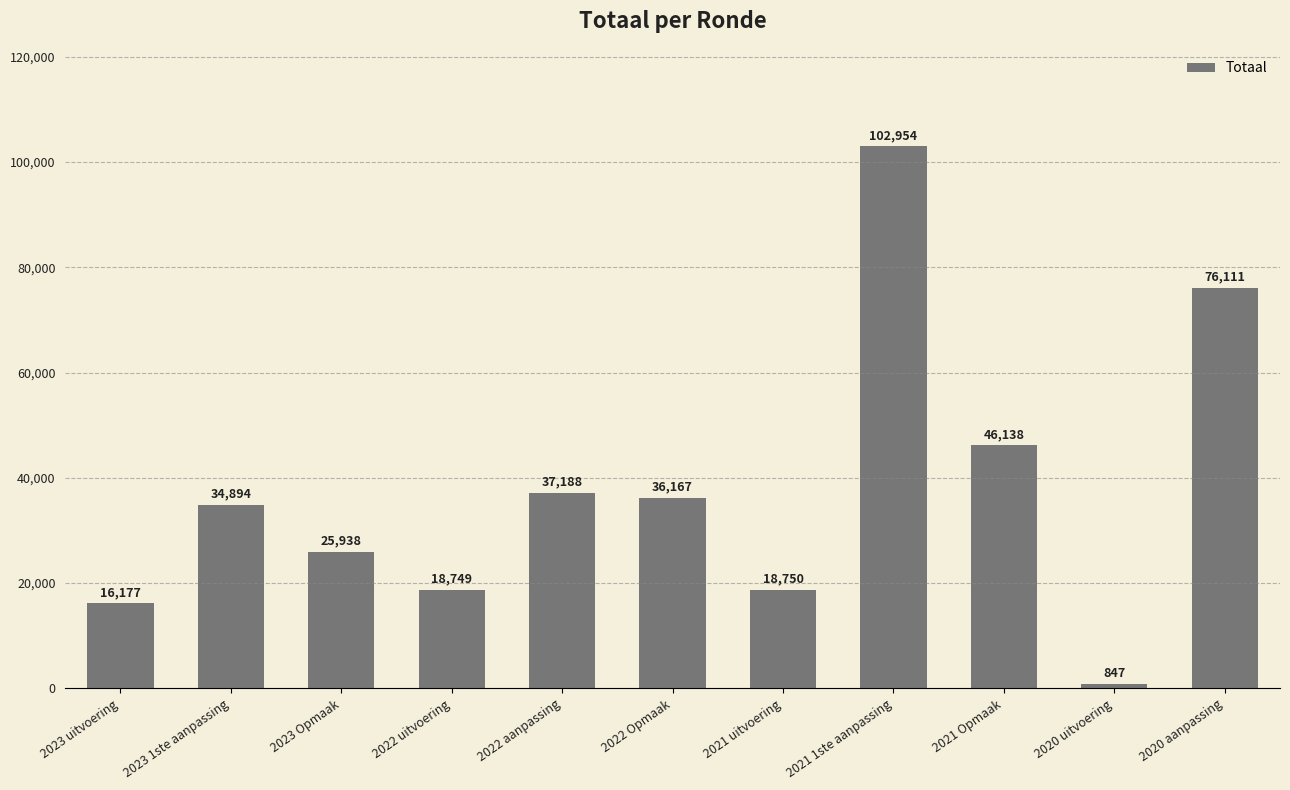

True or false: the data shows 41934 at 2023 Opmaak.

False